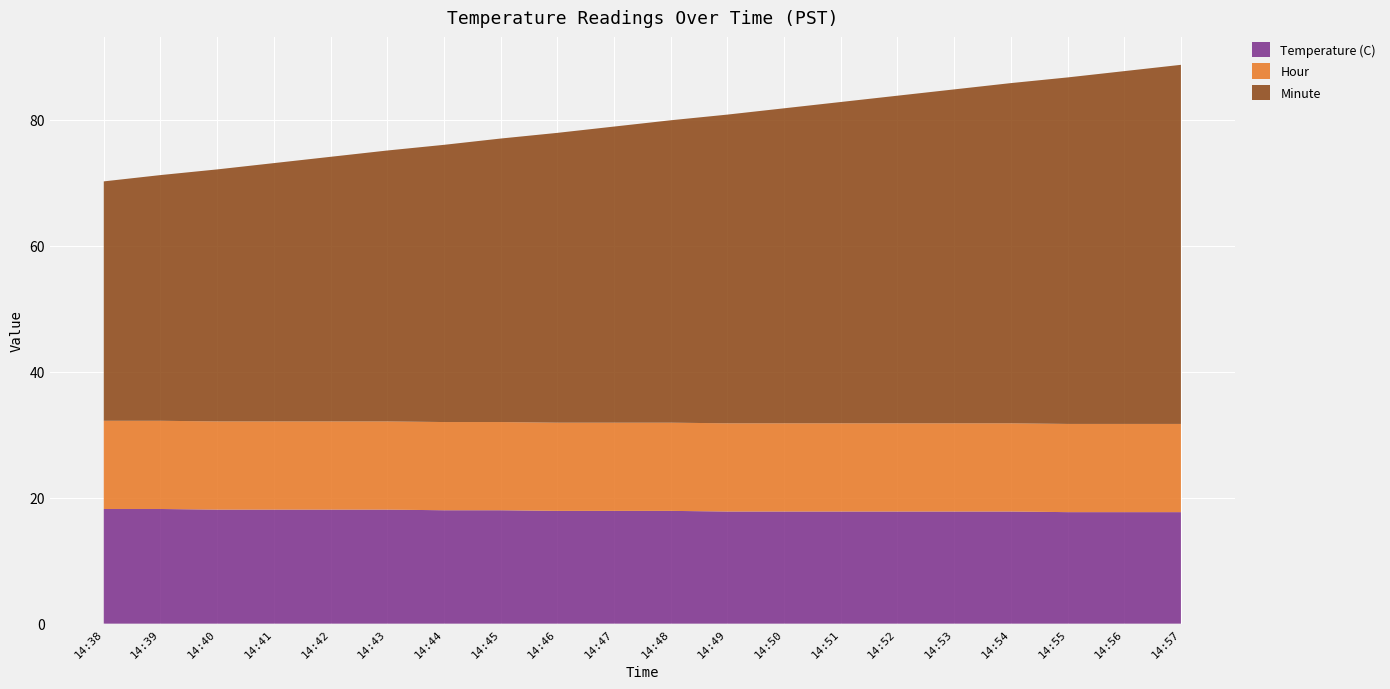

Reading left to right, list all the values displayed in this chart.

Temperature (C): 14:38=18.2	14:39=18.2	14:40=18.1	14:41=18.1	14:42=18.1	14:43=18.1	14:44=18.0	14:45=18.0	14:46=17.9	14:47=17.9	14:48=17.9	14:49=17.8	14:50=17.8	14:51=17.8	14:52=17.8	14:53=17.8	14:54=17.8	14:55=17.7	14:56=17.7	14:57=17.7
Hour: 14:38=14.0	14:39=14.0	14:40=14.0	14:41=14.0	14:42=14.0	14:43=14.0	14:44=14.0	14:45=14.0	14:46=14.0	14:47=14.0	14:48=14.0	14:49=14.0	14:50=14.0	14:51=14.0	14:52=14.0	14:53=14.0	14:54=14.0	14:55=14.0	14:56=14.0	14:57=14.0
Minute: 14:38=38.0	14:39=39.0	14:40=40.0	14:41=41.0	14:42=42.0	14:43=43.0	14:44=44.0	14:45=45.0	14:46=46.0	14:47=47.0	14:48=48.0	14:49=49.0	14:50=50.0	14:51=51.0	14:52=52.0	14:53=53.0	14:54=54.0	14:55=55.0	14:56=56.0	14:57=57.0